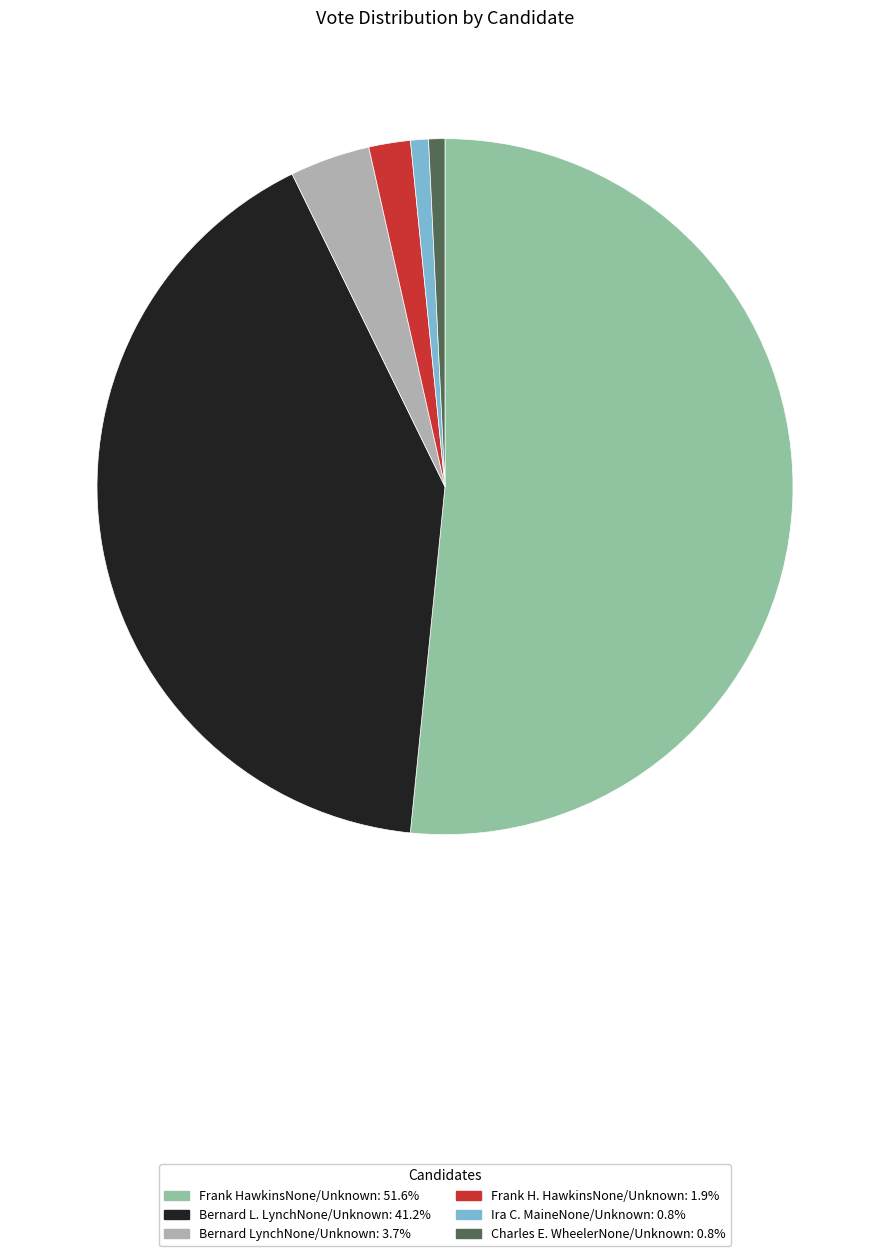

Does any single category account for the majority?

Yes